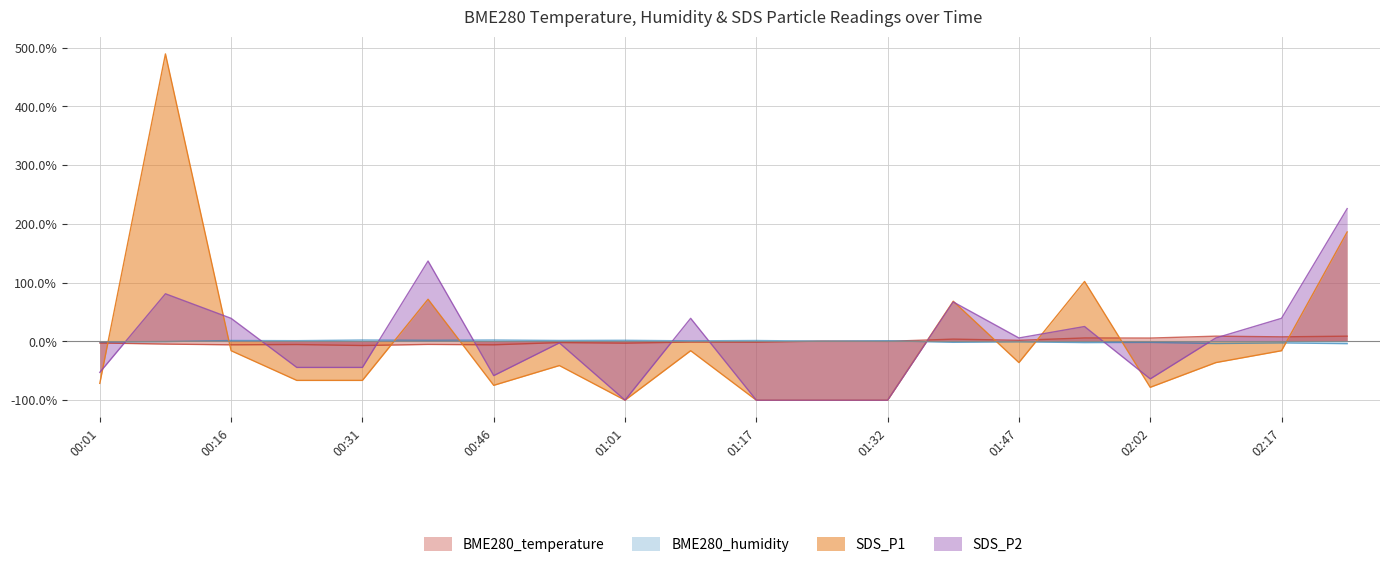

Where is BME280_temperature nearest to the value 0?

01:32